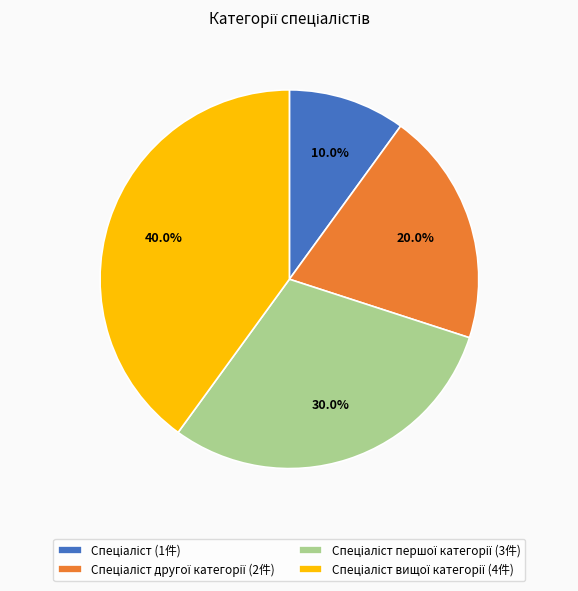

Is there any slice that represents more than half of the pie?

No